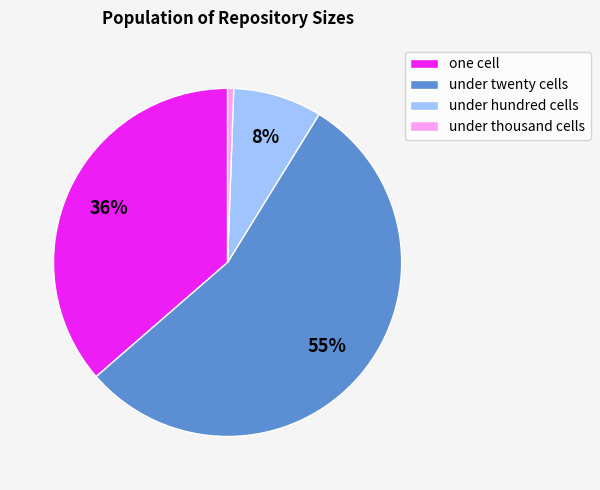

Combined, do under hundred cells and under twenty cells account for over 50%?

Yes